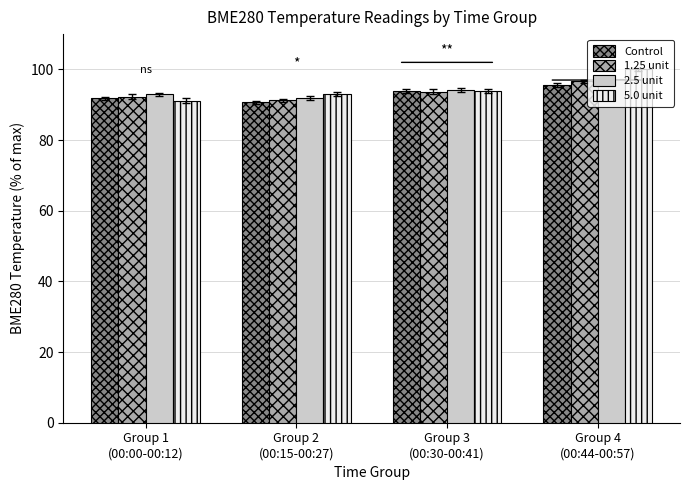

Where does the Control series first go above 93?

Group 3
(00:30-00:41)